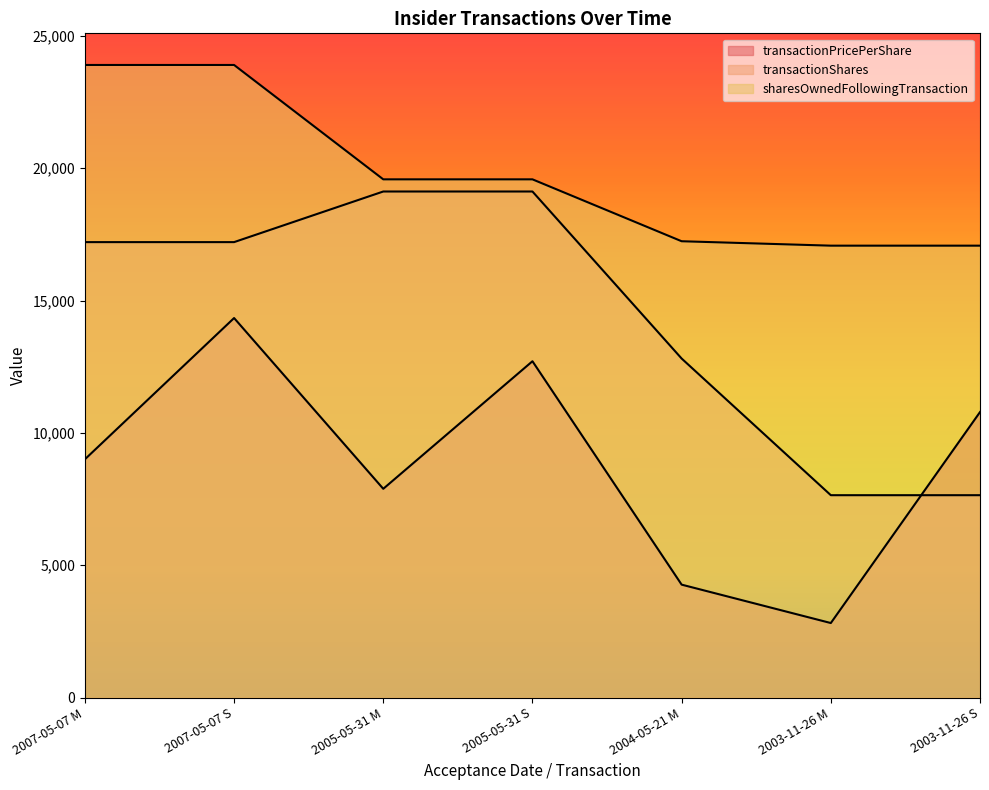

List the series in order of their peak value, lowest first.

transactionPricePerShare, transactionShares, sharesOwnedFollowingTransaction